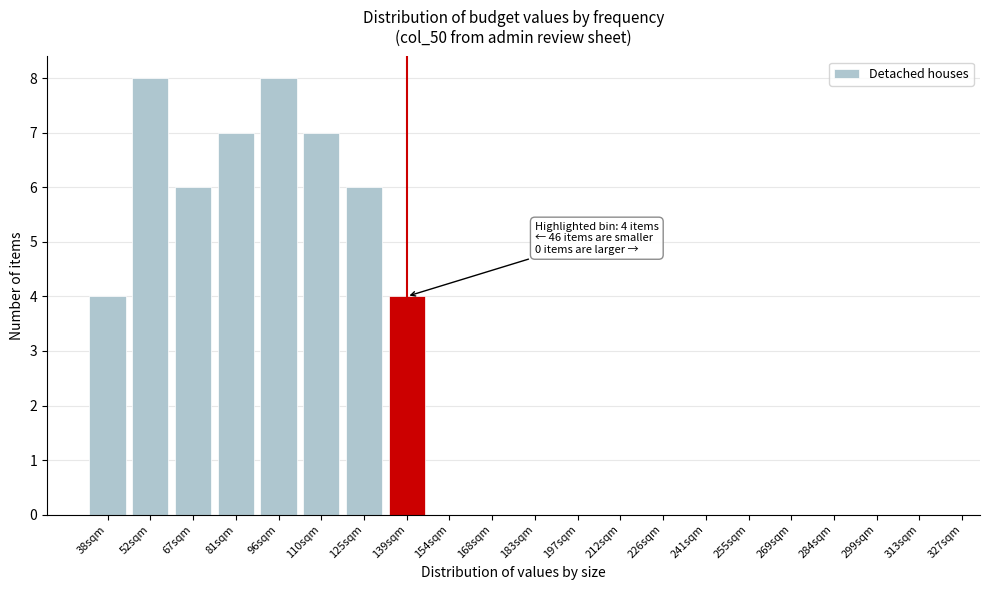

Reading left to right, extract all data points from this chart.

38sqm=4	52sqm=8	67sqm=6	81sqm=7	96sqm=8	110sqm=7	125sqm=6	139sqm=4	154sqm=0	168sqm=0	183sqm=0	197sqm=0	212sqm=0	226sqm=0	241sqm=0	255sqm=0	269sqm=0	284sqm=0	299sqm=0	313sqm=0